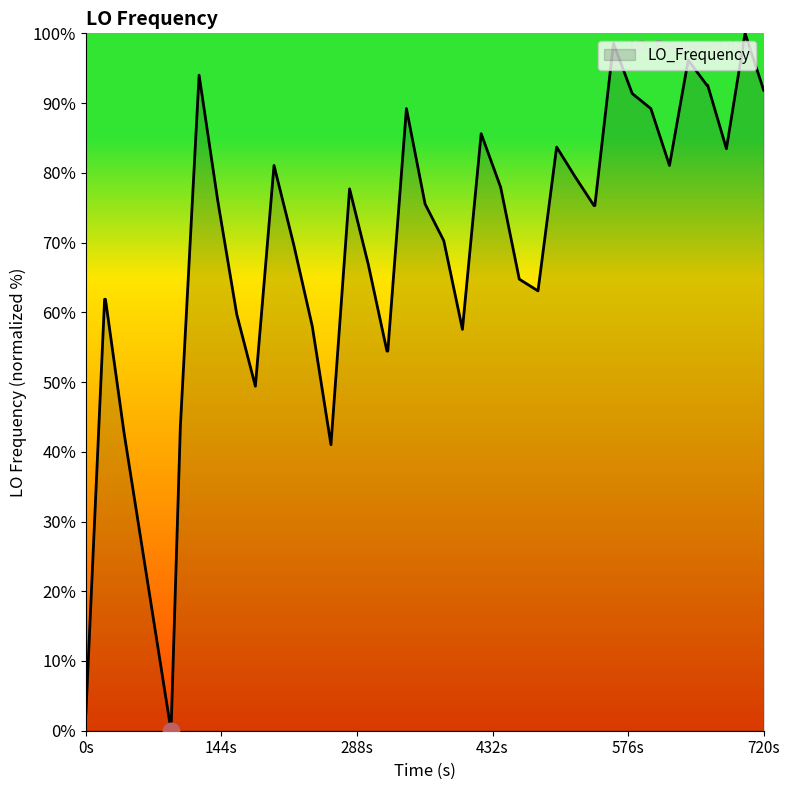

How many series are shown in this chart?

1